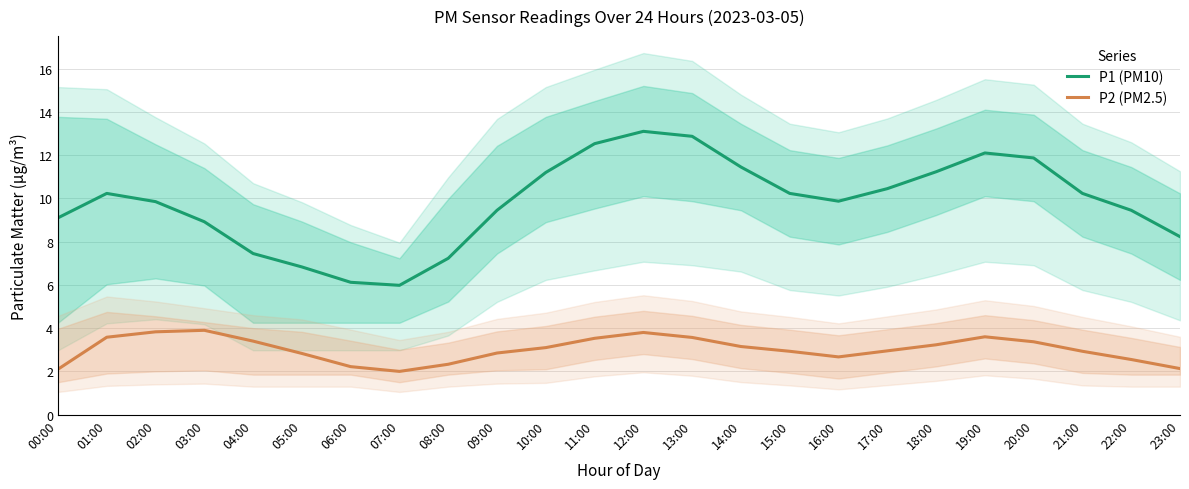

Where is the first local maximum for P1 (PM10)?

01:00